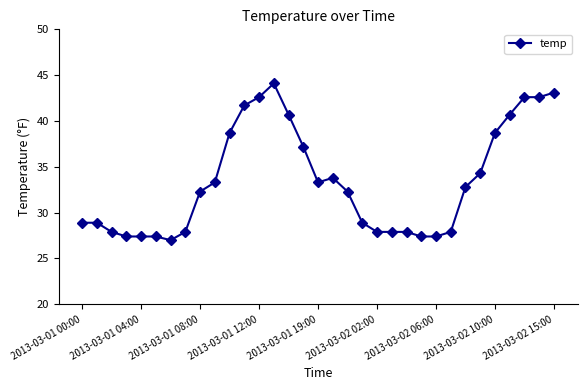

What is the value of the 25th point from the left?

27.4